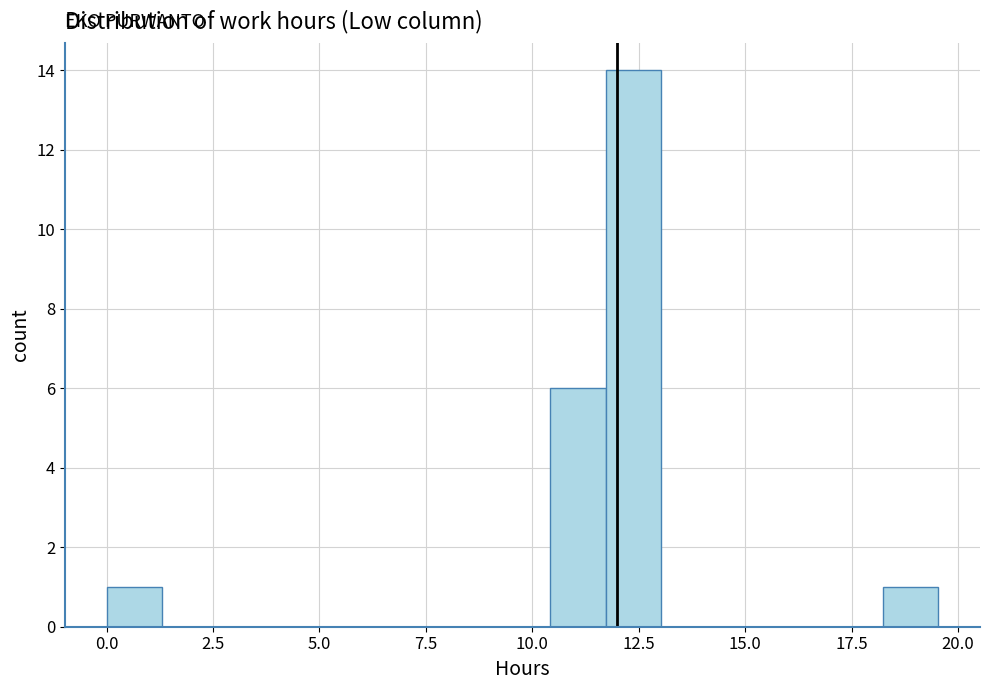

Read against the x-axis, roughly where is the centre of the tallest bar?

12.5